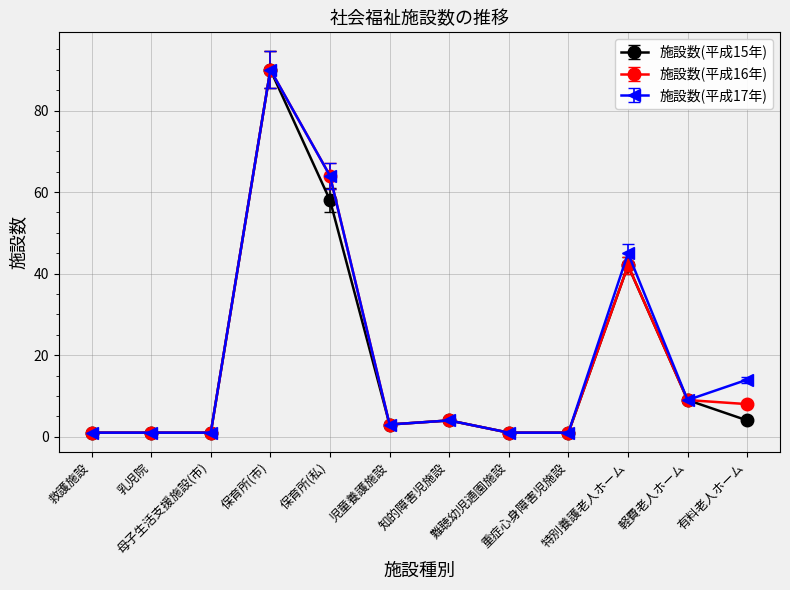

At which category does the chart reach its peak across all series?

保育所(市)